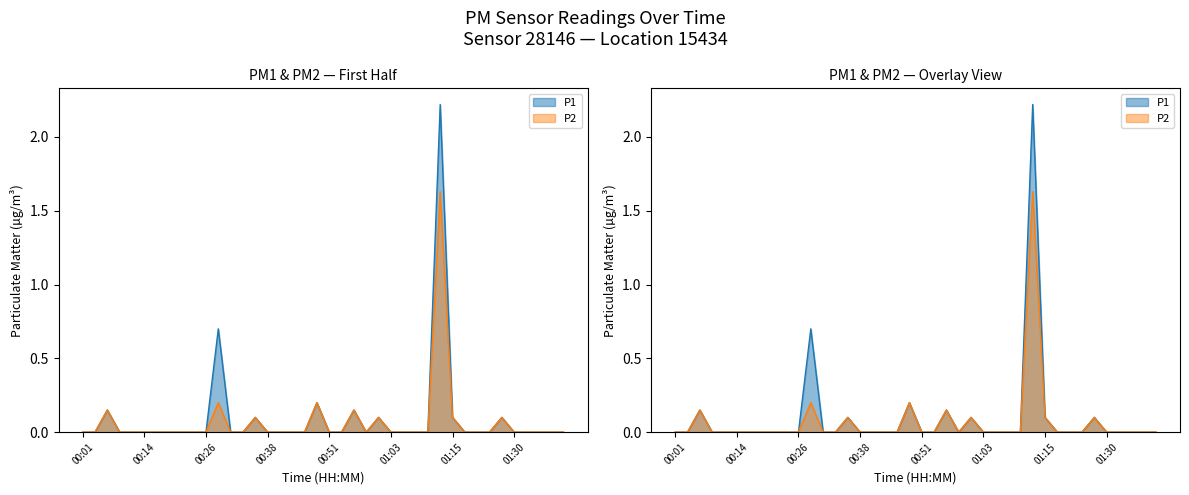

Which category has the lowest value across all series?

00:01